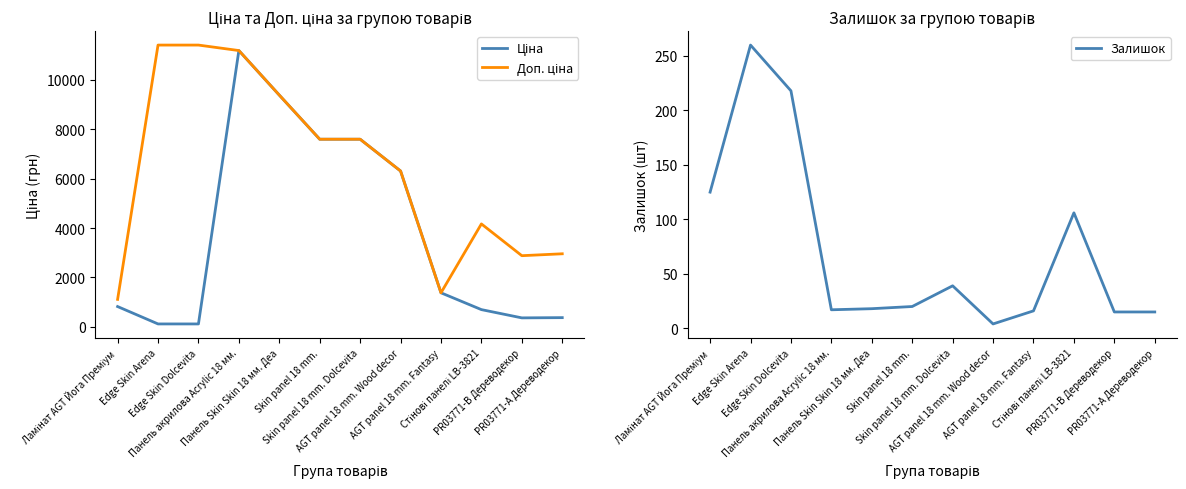

Where do Ціна and Залишок first cross each other?

Ламінат AGT Йога Преміум and Edge Skin Arena